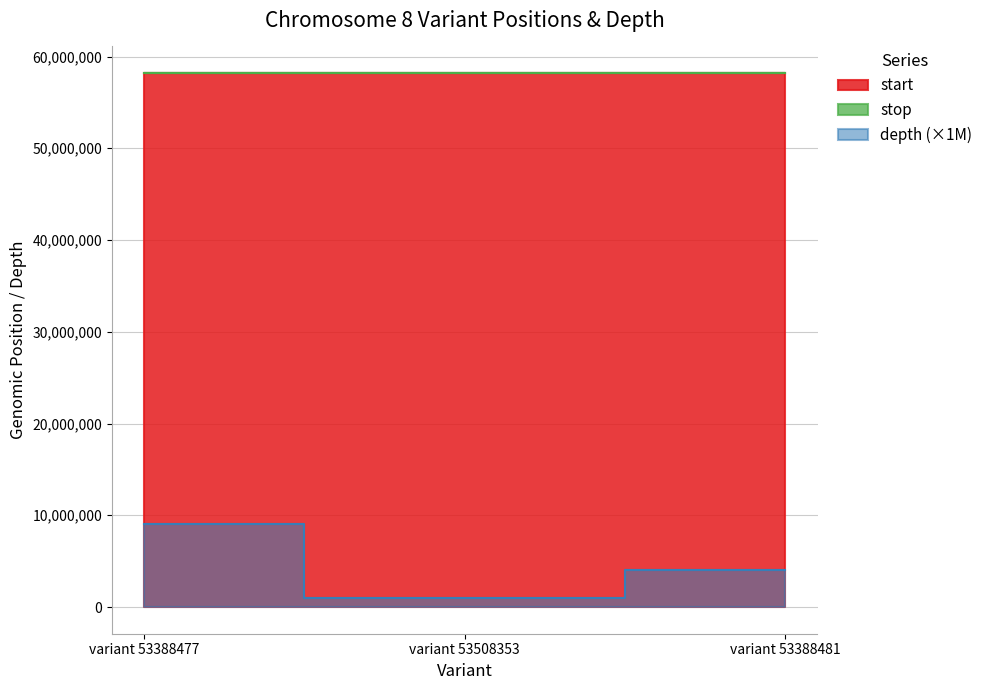

What is the sum of the depth values at variant 53508353 and variant 53388477?

10000000